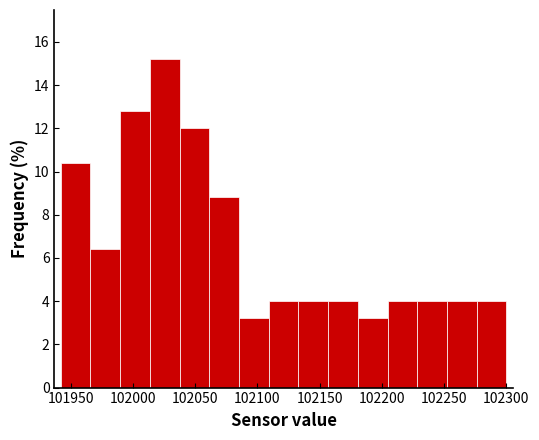

Reading left to right, transcribe this chart: for each bar, give the range it covers on the x-axis and its height. Neither the bar edges nor the heights are printed on the chart, so give them approximately, as read against the axes.

101940 to 101965: 10.4
101965 to 101990: 6.4
101990 to 102015: 12.8
102015 to 102040: 15.2
102040 to 102060: 12.0
102060 to 102085: 8.8
102085 to 102110: 3.2
102110 to 102135: 4.0
102135 to 102155: 4.0
102155 to 102180: 4.0
102180 to 102205: 3.2
102205 to 102230: 4.0
102230 to 102250: 4.0
102250 to 102275: 4.0
102275 to 102300: 4.0